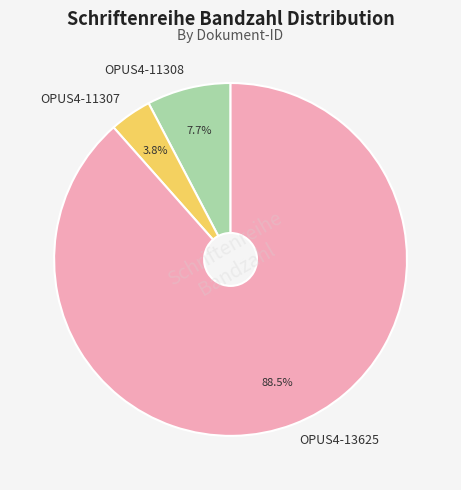

Approximately how many times larger is the value at OPUS4-11308 compared to OPUS4-11307?

2.0